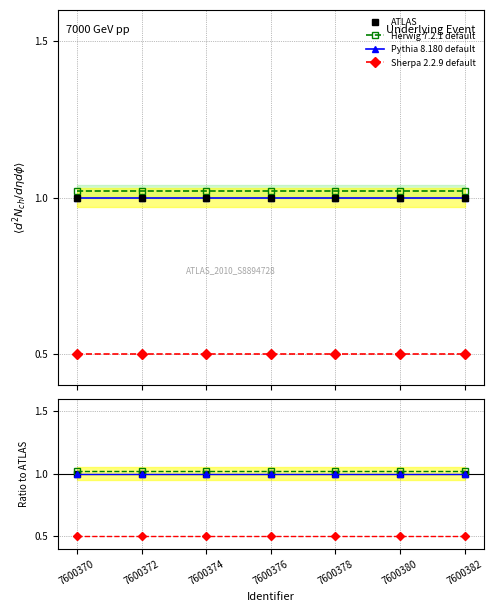

At how many categories does at least one series exceed 0?

7